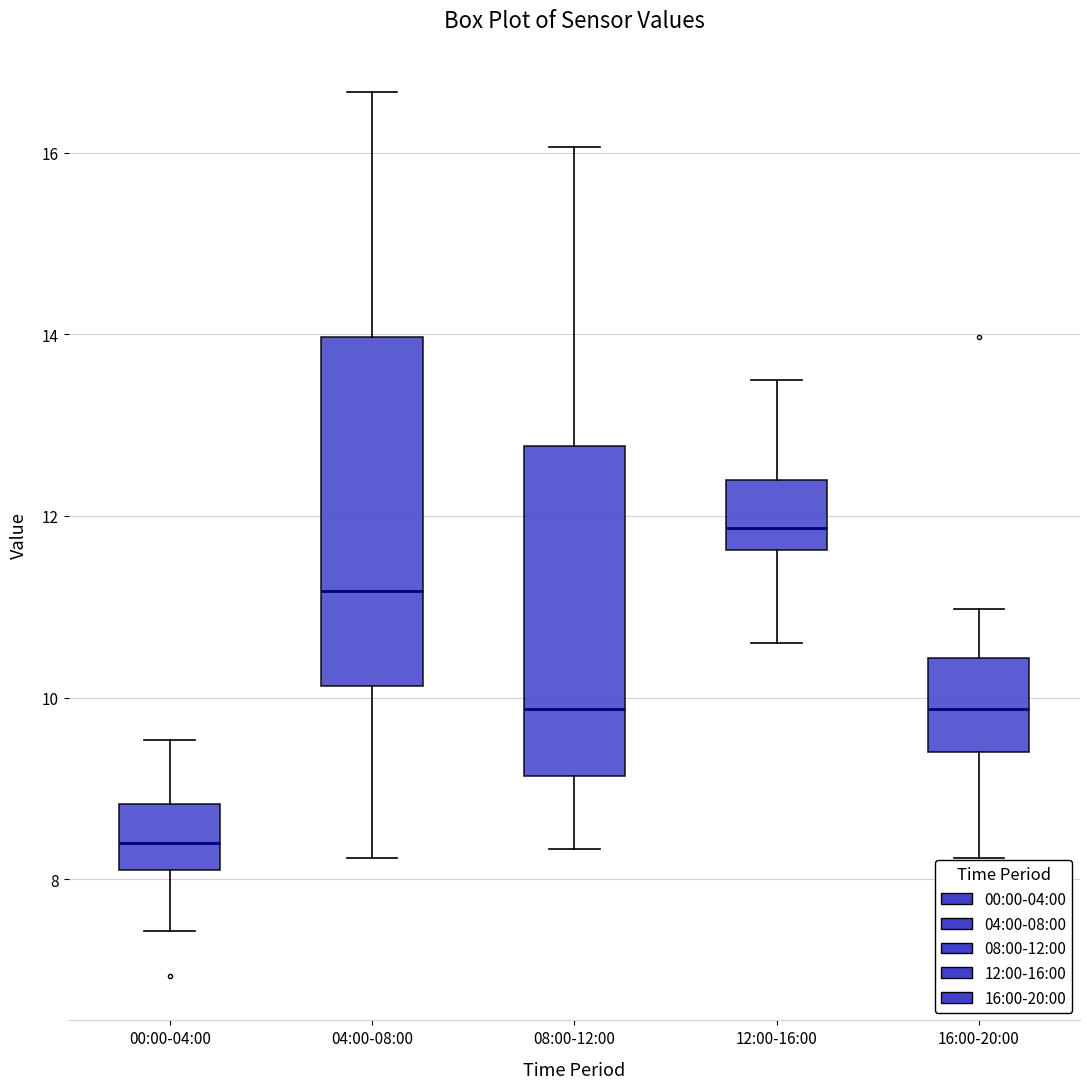

Reading left to right, transcribe this box plot: for each box, give where its median line is, the range the box spans, and where its two whiskers end, as read against the y-axis. The values are not printed on the chart, so give them approximately, as read against the axis.

00:00-04:00: median 8.4, box 8.2 to 8.8, whiskers 7.4 to 9.6
04:00-08:00: median 11.2, box 10.2 to 14.0, whiskers 8.2 to 16.6
08:00-12:00: median 9.8, box 9.2 to 12.8, whiskers 8.4 to 16.0
12:00-16:00: median 11.8, box 11.6 to 12.4, whiskers 10.6 to 13.6
16:00-20:00: median 9.8, box 9.4 to 10.4, whiskers 8.2 to 11.0